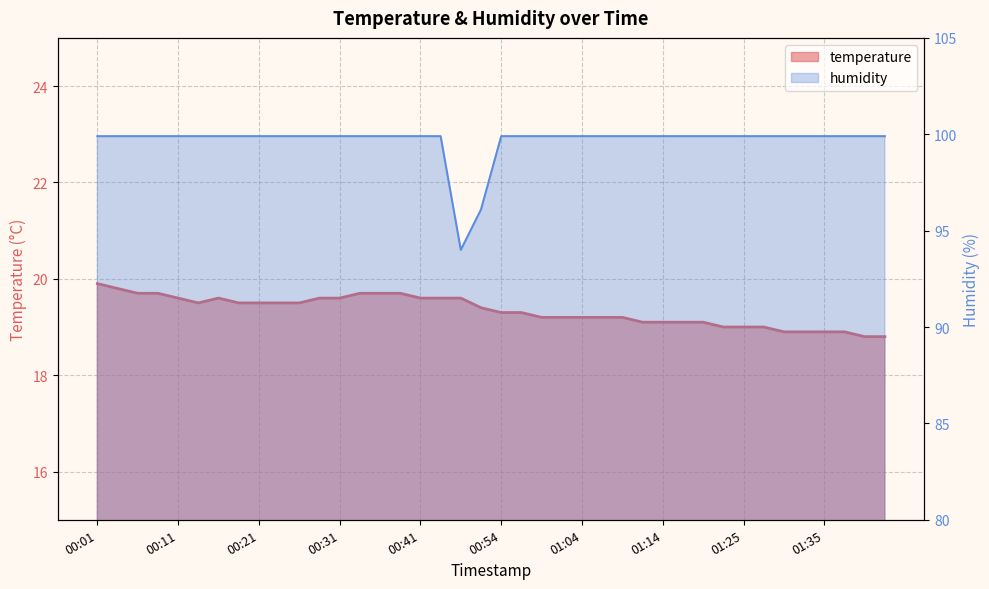

What position from the left is 01:12?

28